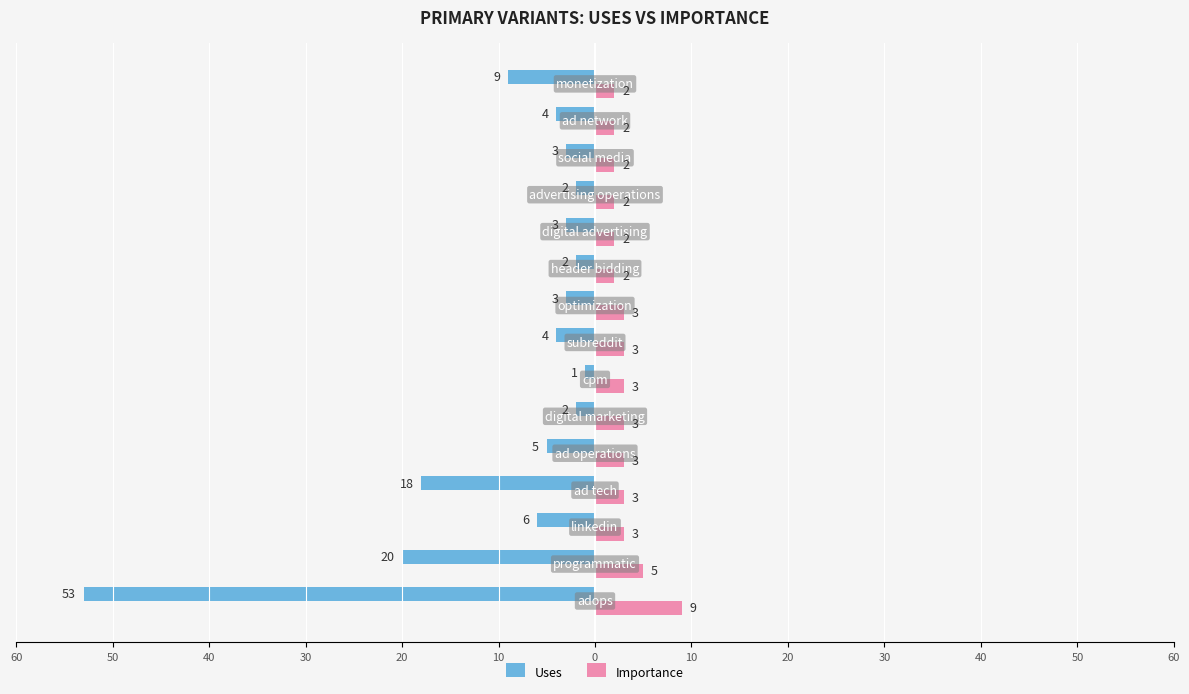

What are all the series names shown in the legend?

Uses, Importance